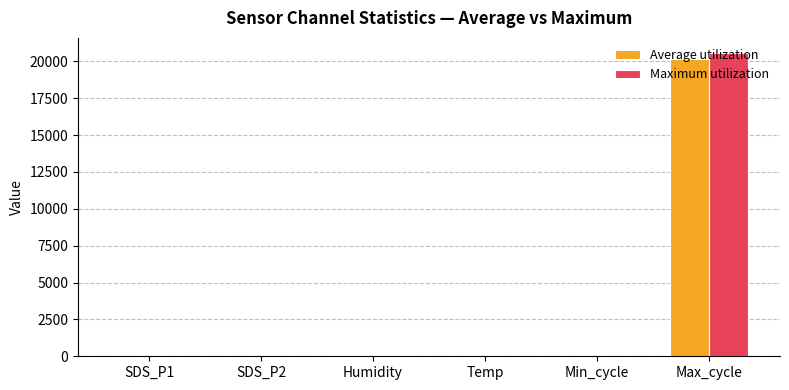

How many groups of bars are there?

6